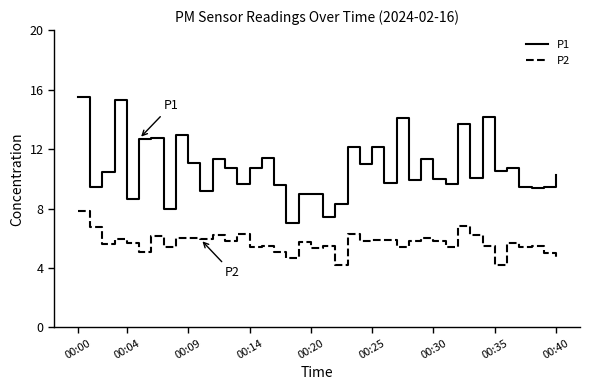

Which series has the largest total across all categories?

P1